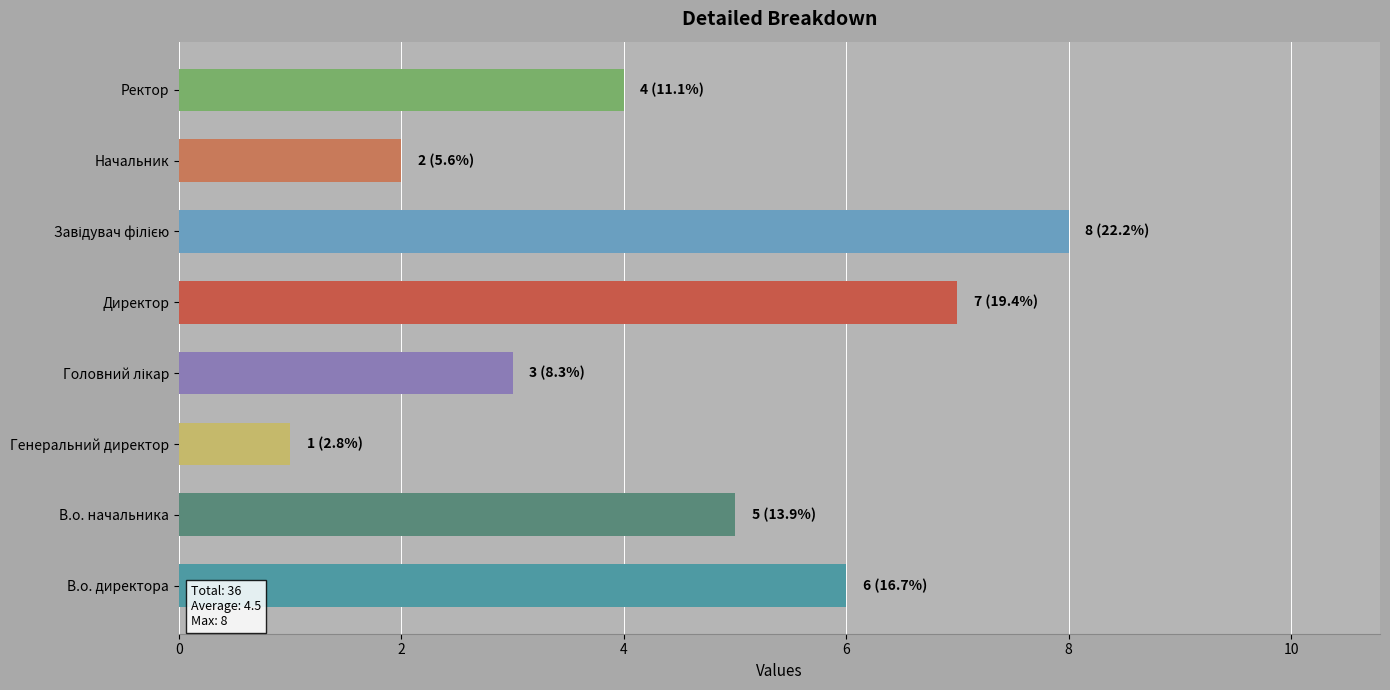

Which has a higher value, Ректор or В.о. директора?

В.о. директора